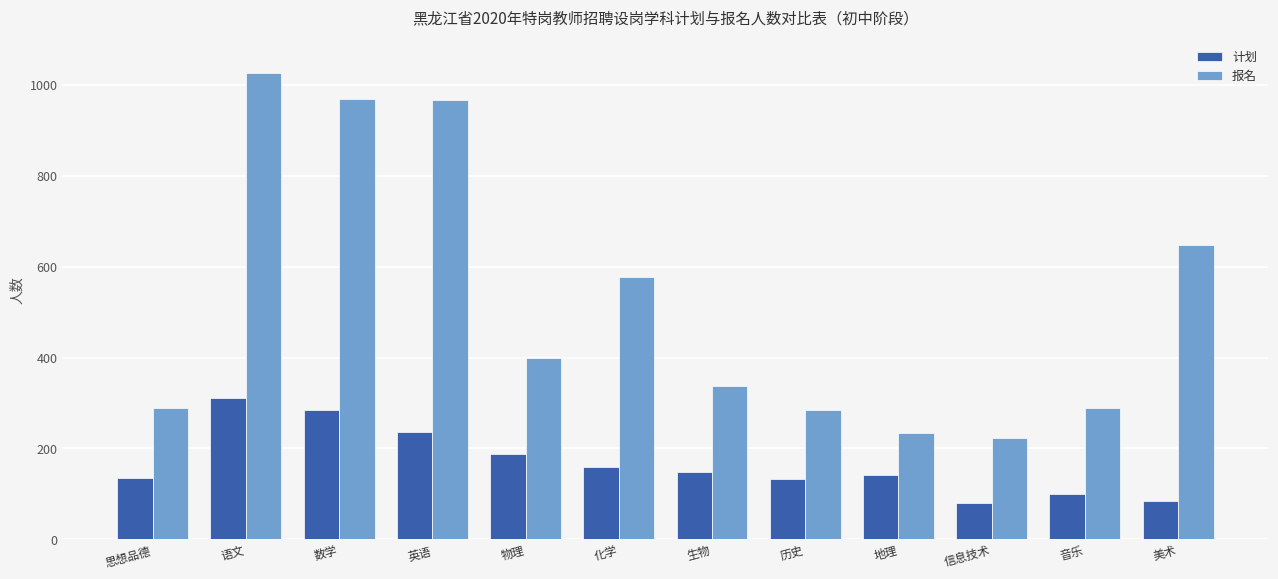

What is the total value across all series at 美术?

733